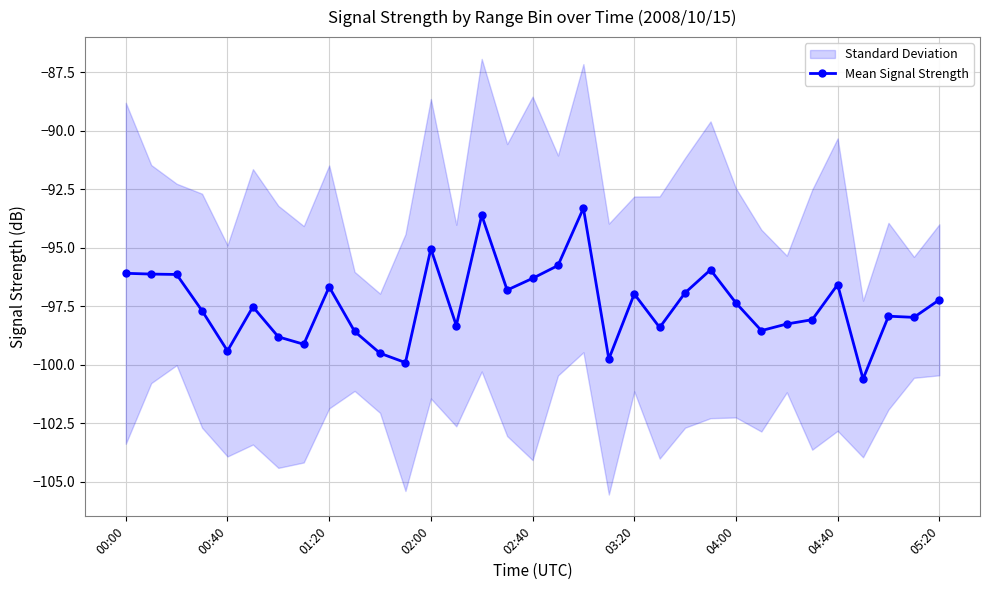

True or false: Mean Signal Strength has more than 2 points higher than both neighbors.

True